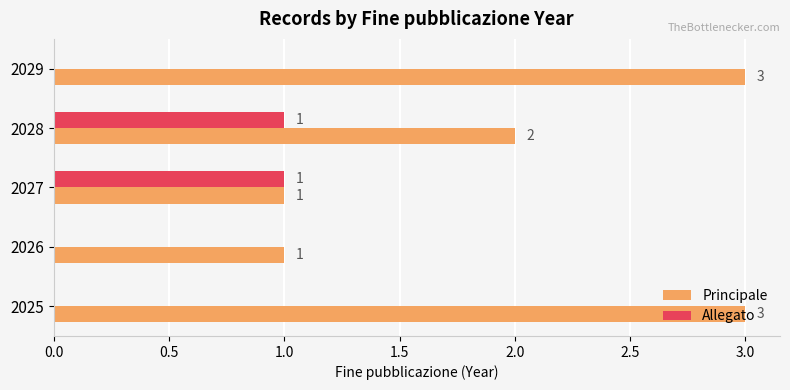

What is the sum of all Principale values?

10